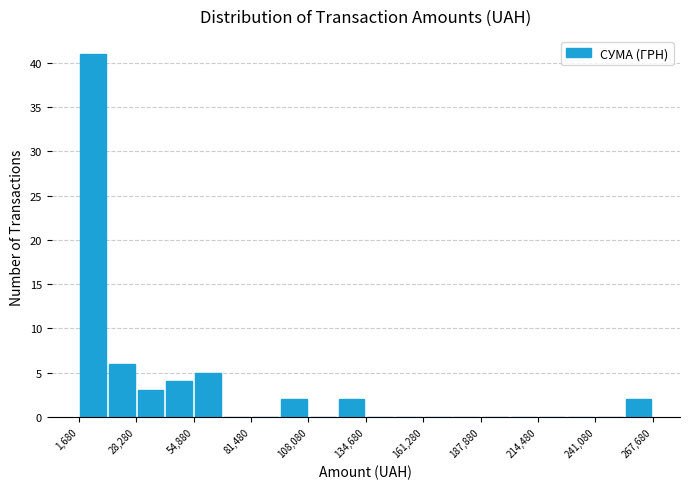

Read against the x-axis, roughly where is the centre of the tallest bar?

10000